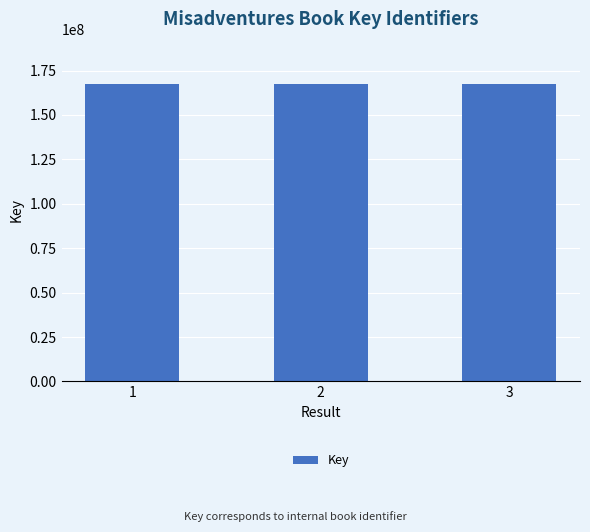

What is the value of the 3rd bar from the left?

167690196